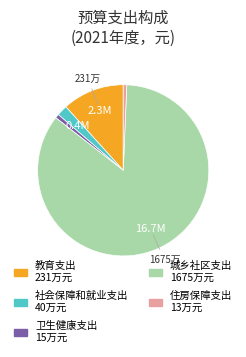

Which category has the biggest portion of the pie?

城乡社区支出